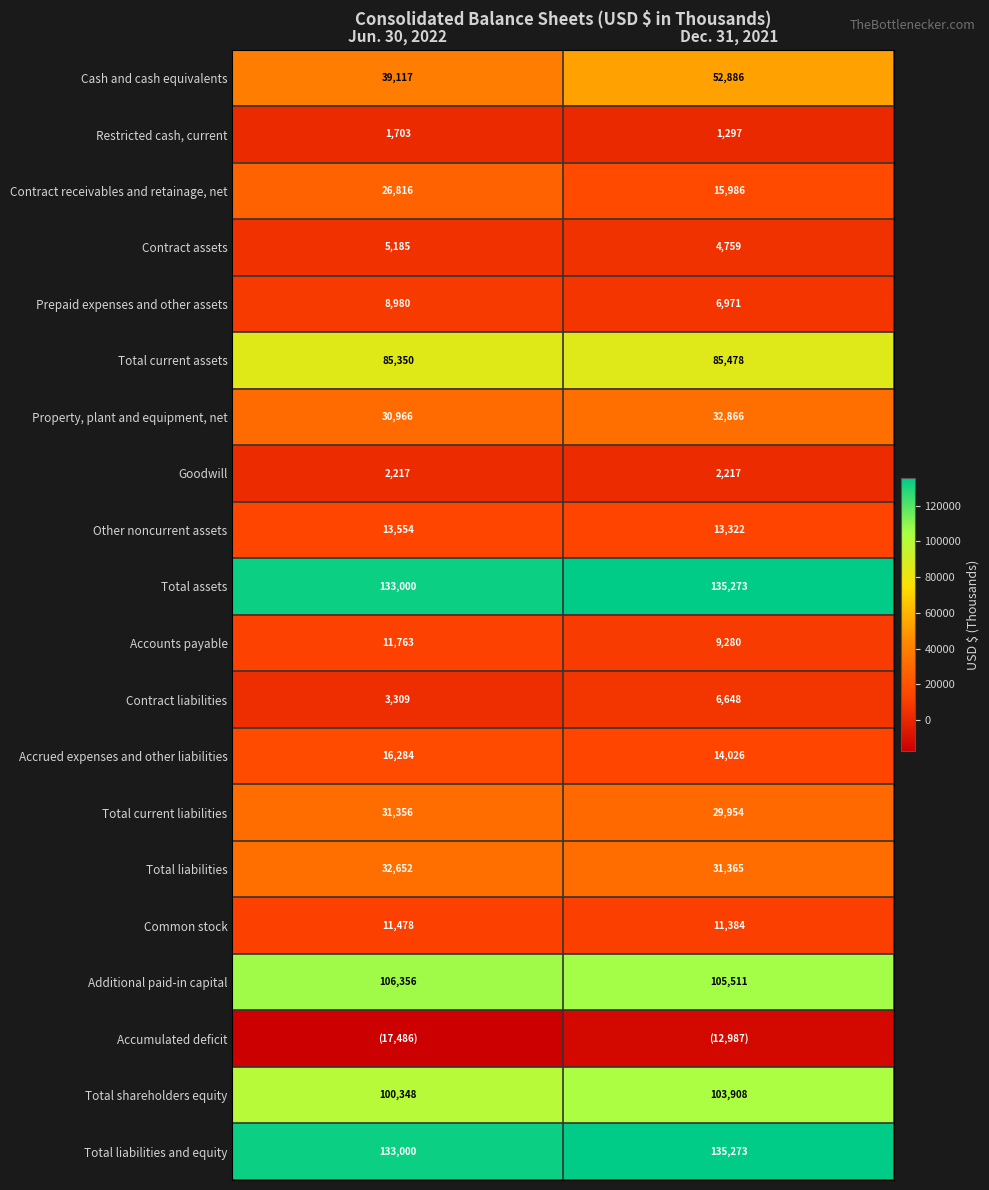

At which category is the sum across all series the highest?

Dec. 31, 2021